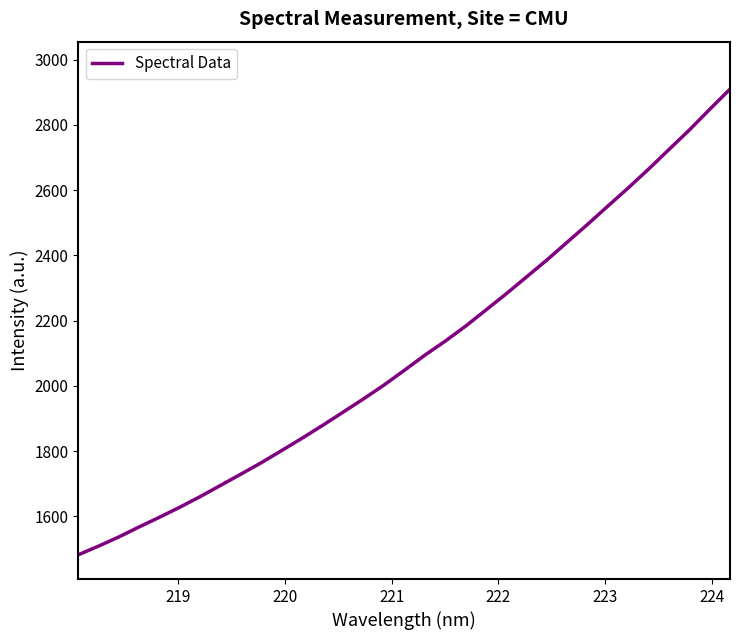

What is the difference between the maximum and minimum values?

1427.5